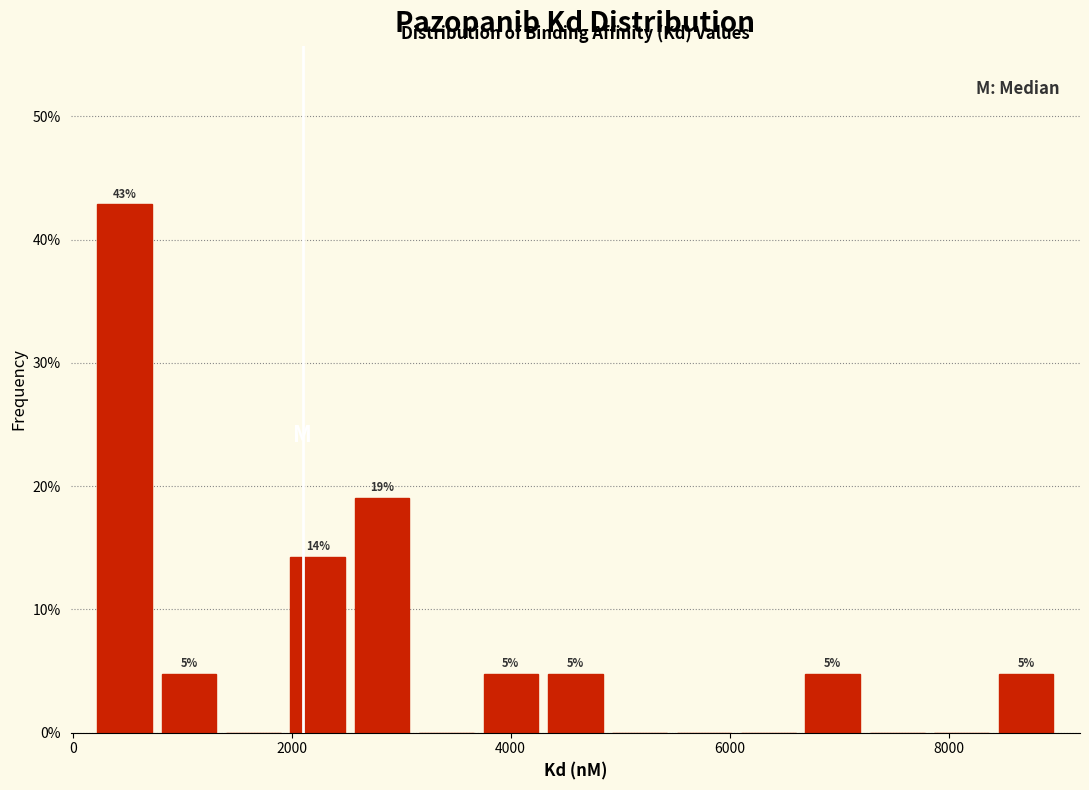

Around what value on the x-axis is the tallest bar? Give the approximate position of its centre, as read against the axis.

400